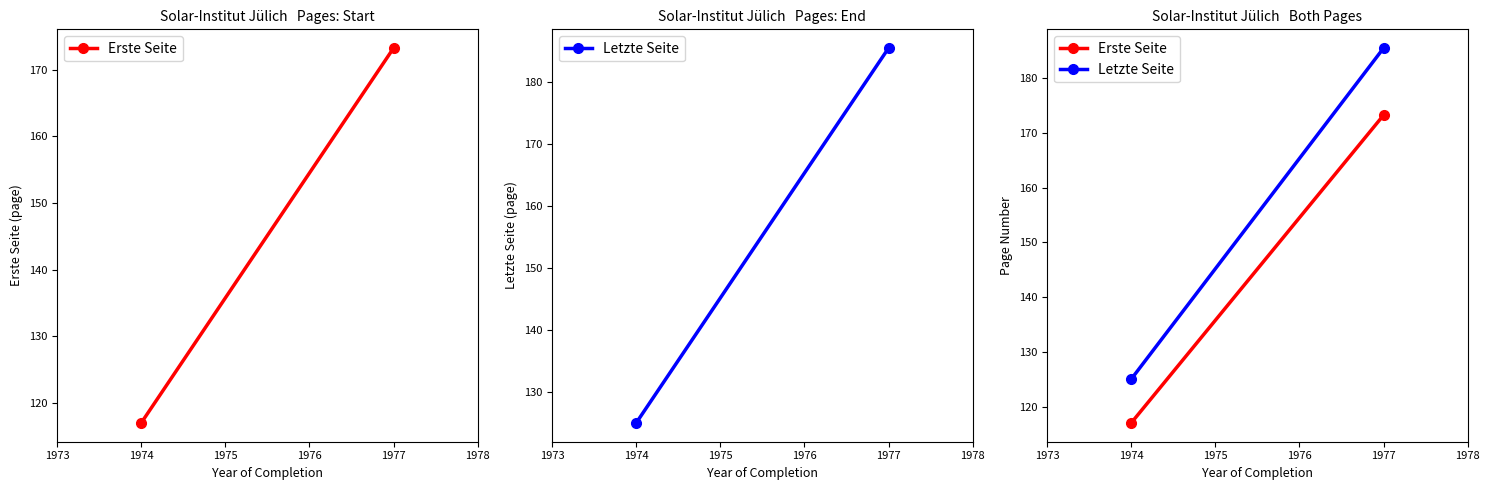

Which series changed the most between 1974 and 1977?

Letzte Seite